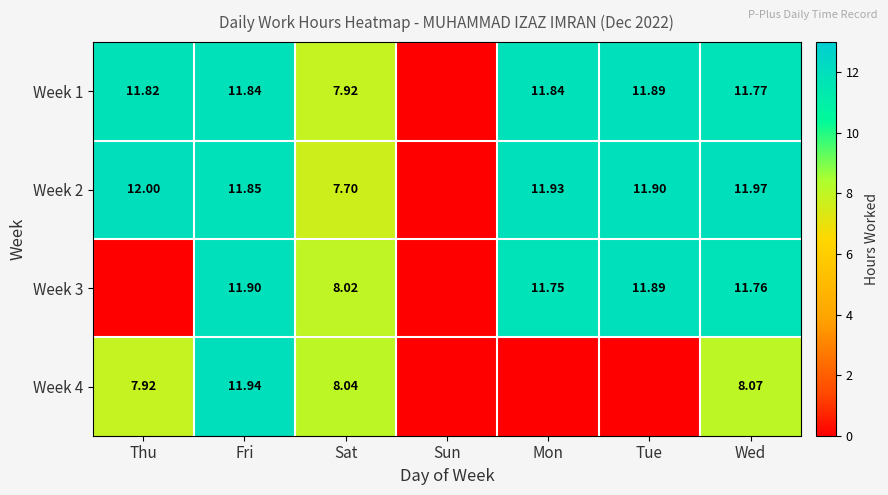

What is the difference between the Week 1 values at Sat and Thu?

3.9